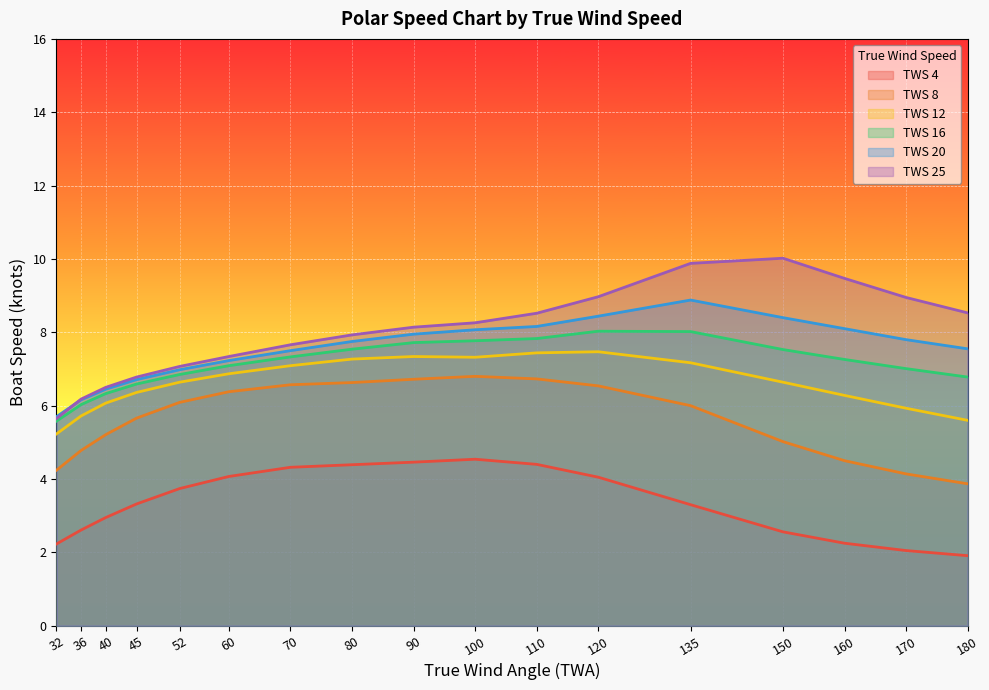

True or false: TWS 20 and TWS 16 cross at least once.

False